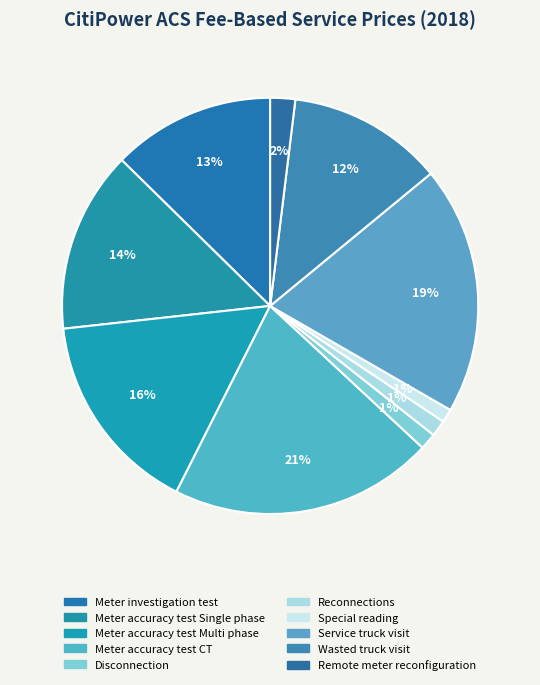

How many segments does this pie chart have?

10